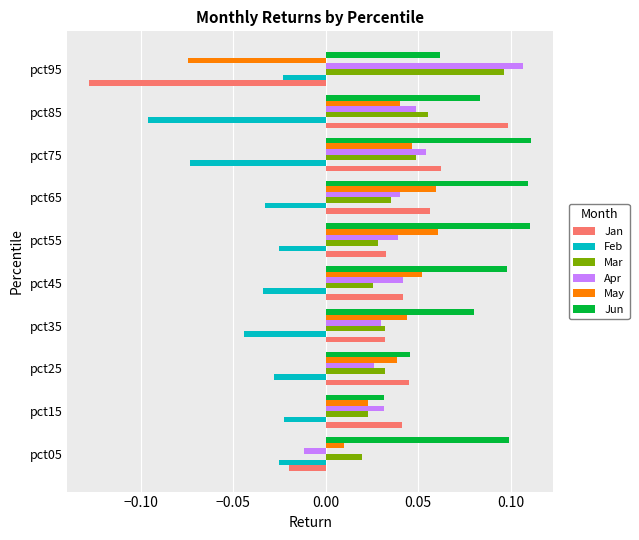

Which series has the largest total across all categories?

Jun